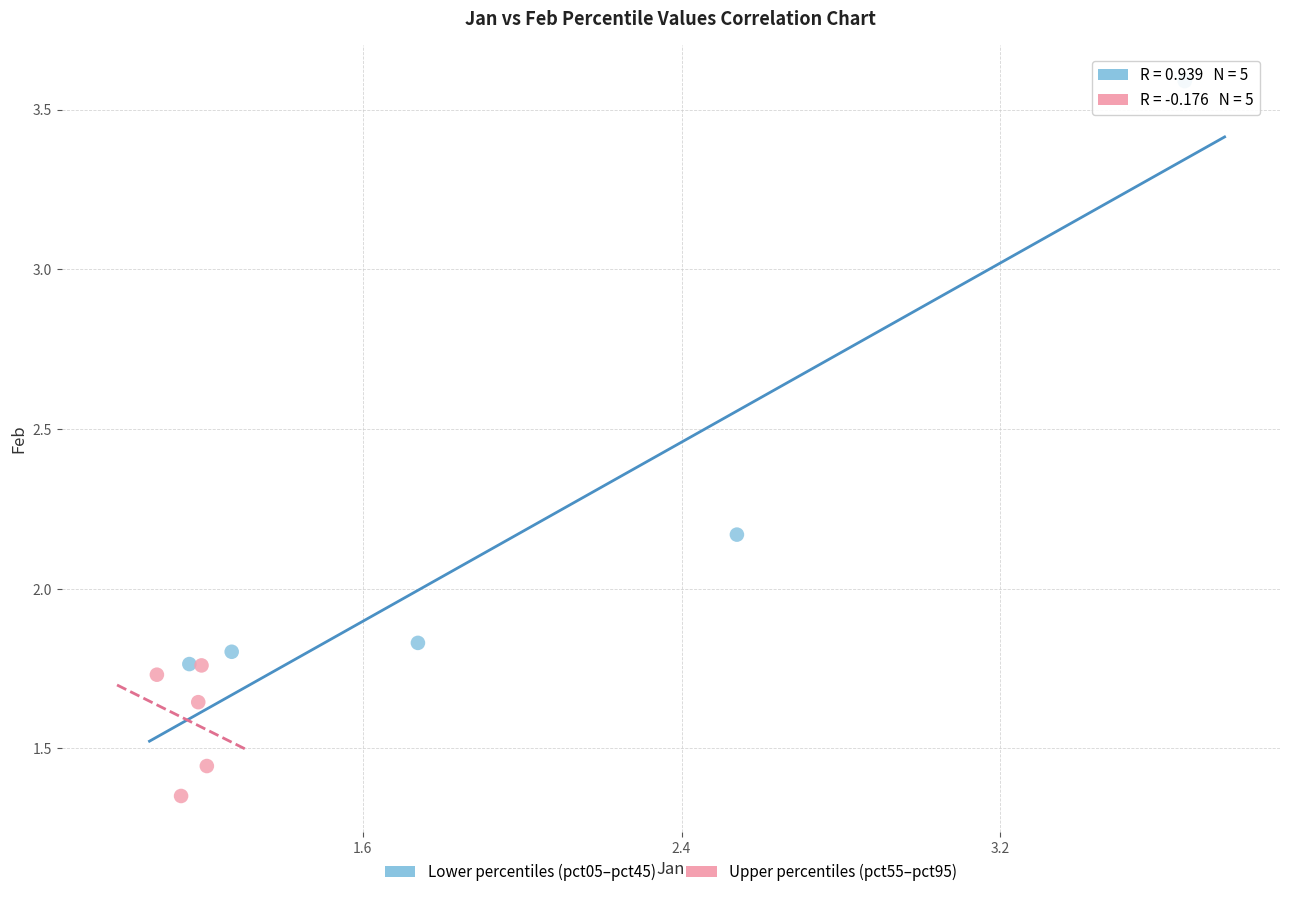

Which series contains the lowest Y value?

Upper percentiles (pct55–pct95)